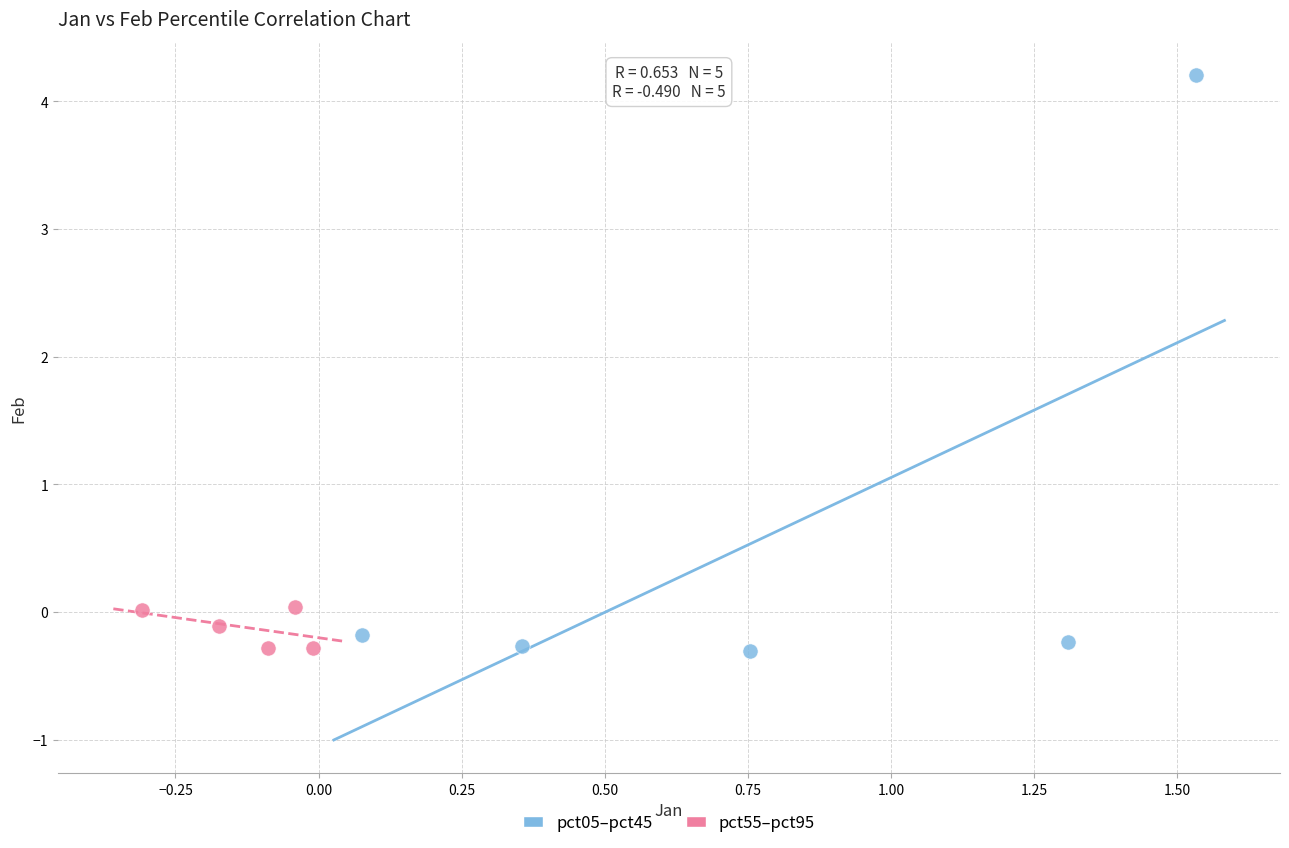

Which series reaches the maximum Y coordinate?

pct05–pct45